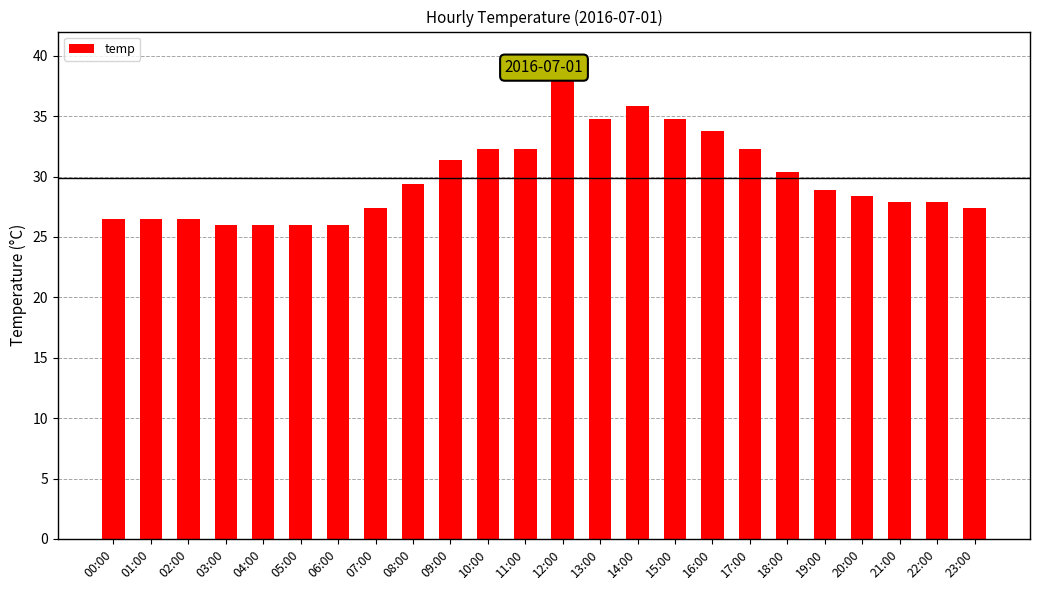

What is the label of the 19th bar from the left?

18:00